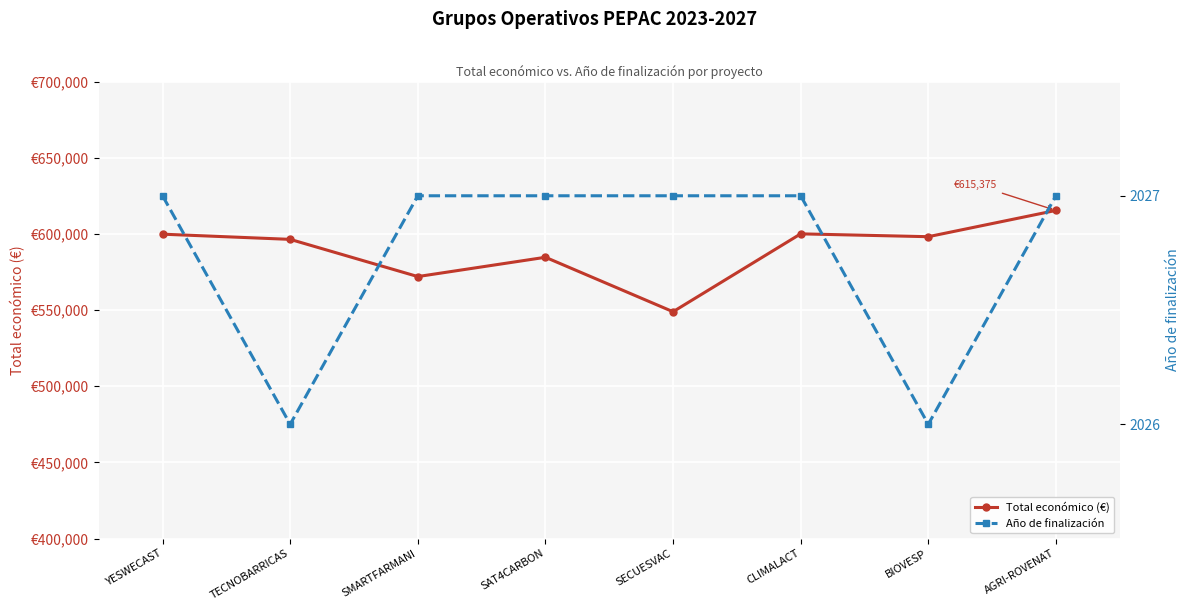

Reading left to right, what are all the values shown in this chart?

Total económico (€): 599792	596384	571965	584629	548889	600000	598139	615375
Año de finalización: 2027	2026	2027	2027	2027	2027	2026	2027